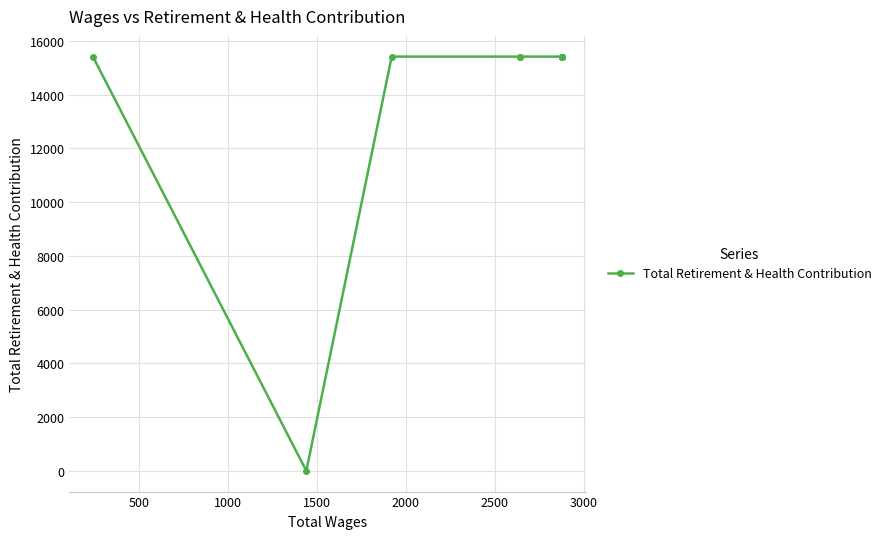

What is the greatest value displayed?

15412